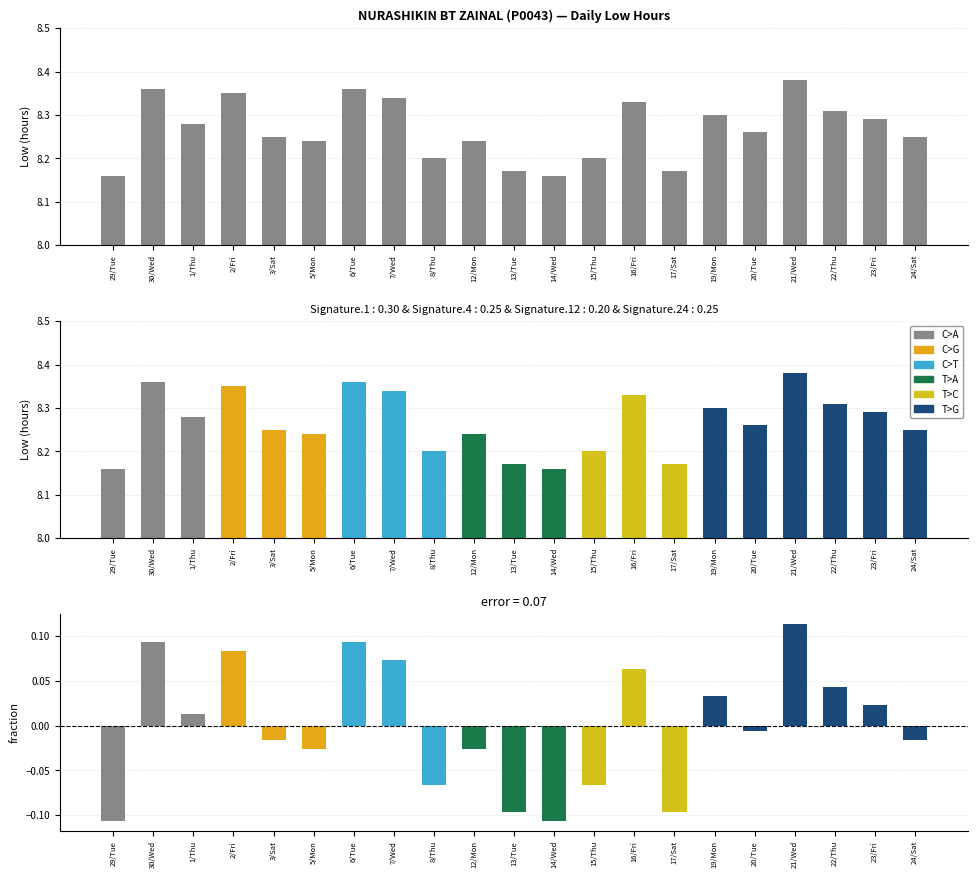

Which category has the highest value across all series?

21/Wed